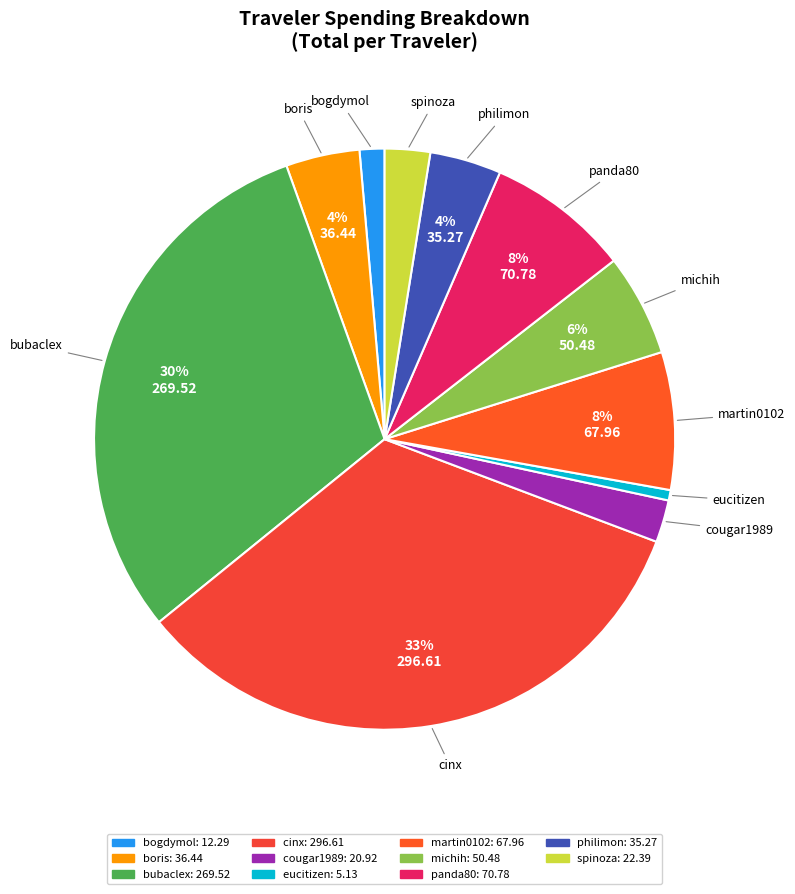

Which has a higher value, cinx or bubaclex?

cinx